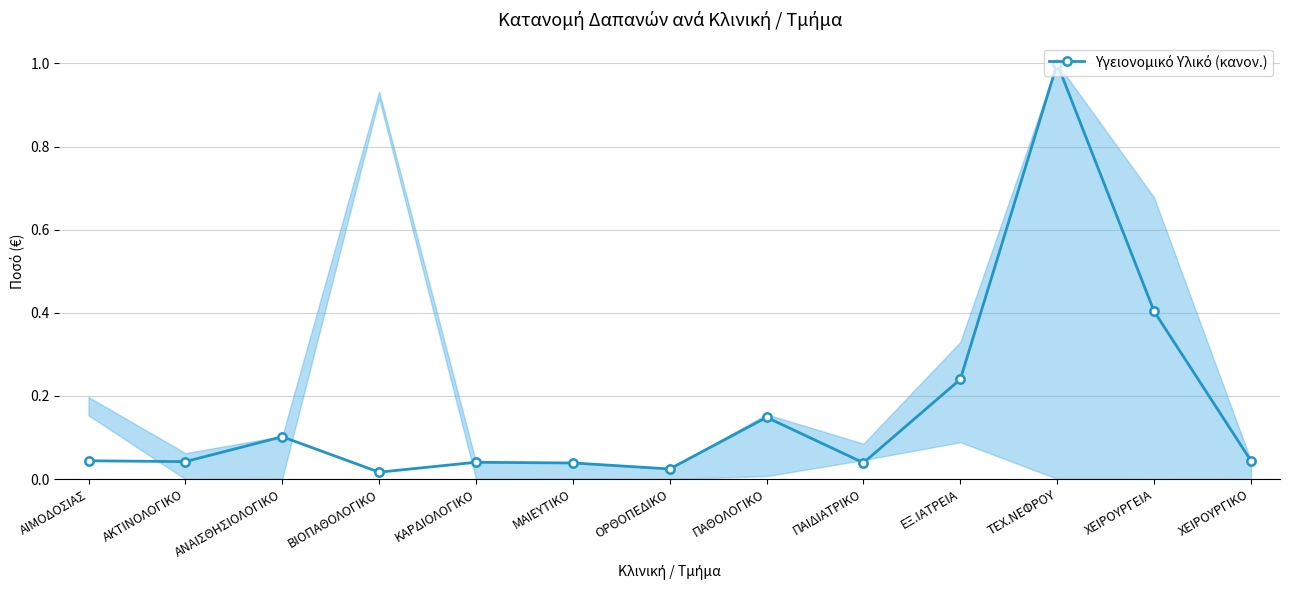

Count the number of categories in the chart.

13